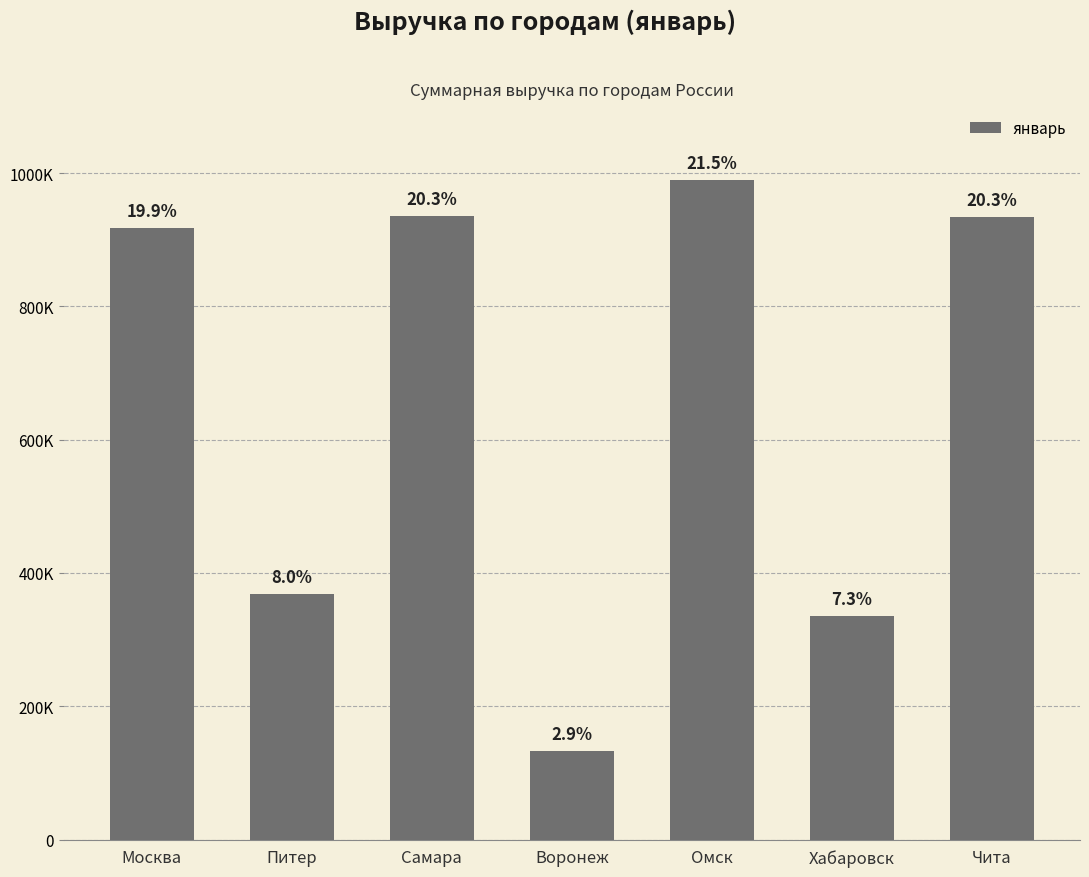

Does the chart contain any negative values?

No